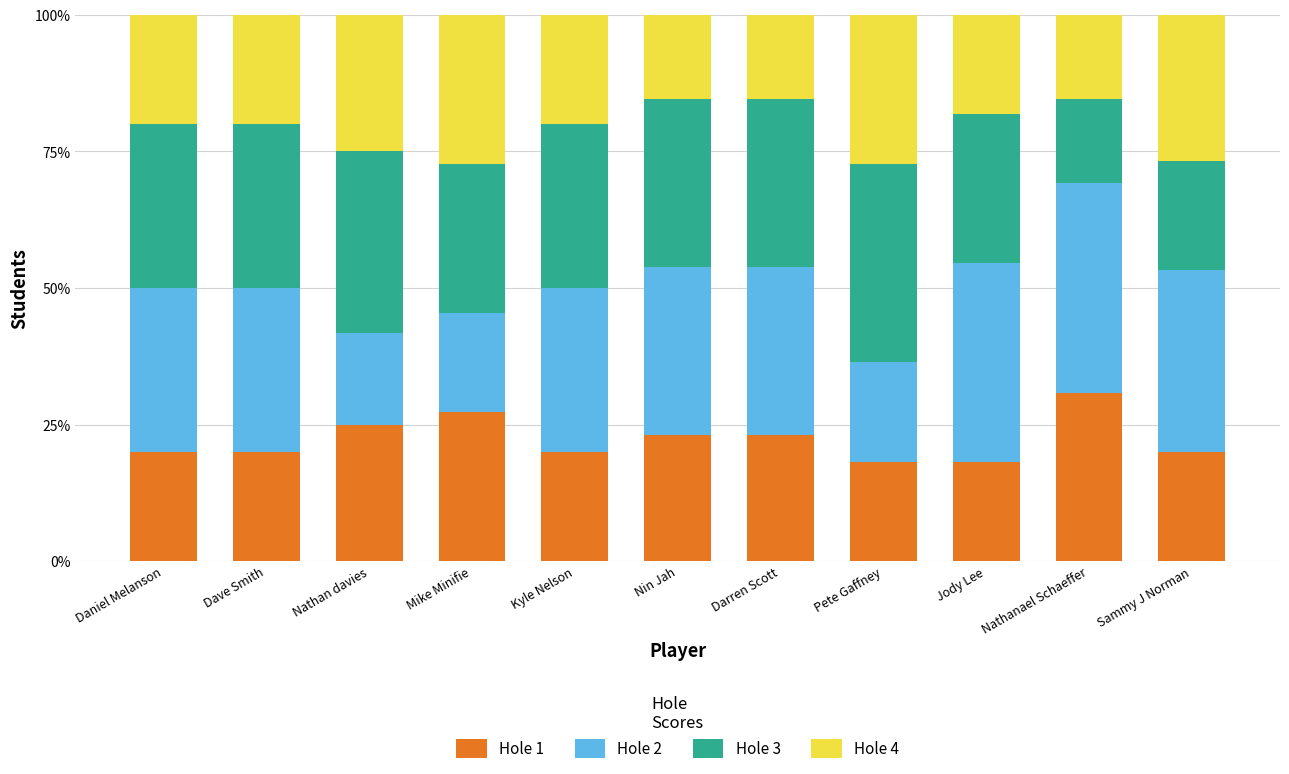

What is the total value across all series at Jody Lee?

100.0